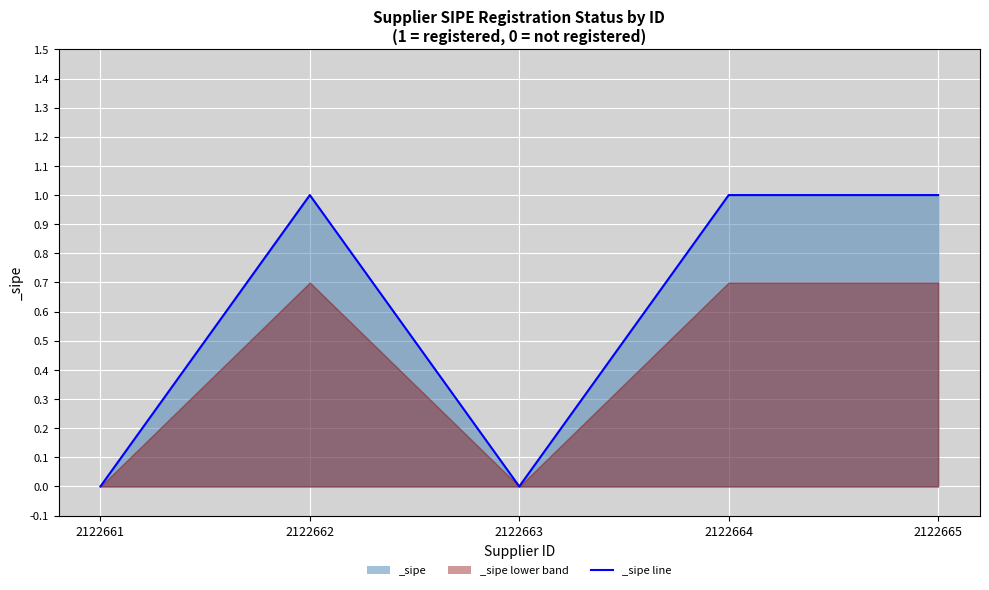

Reading left to right, what are all the values shown in this chart?

0	1	0	1	1